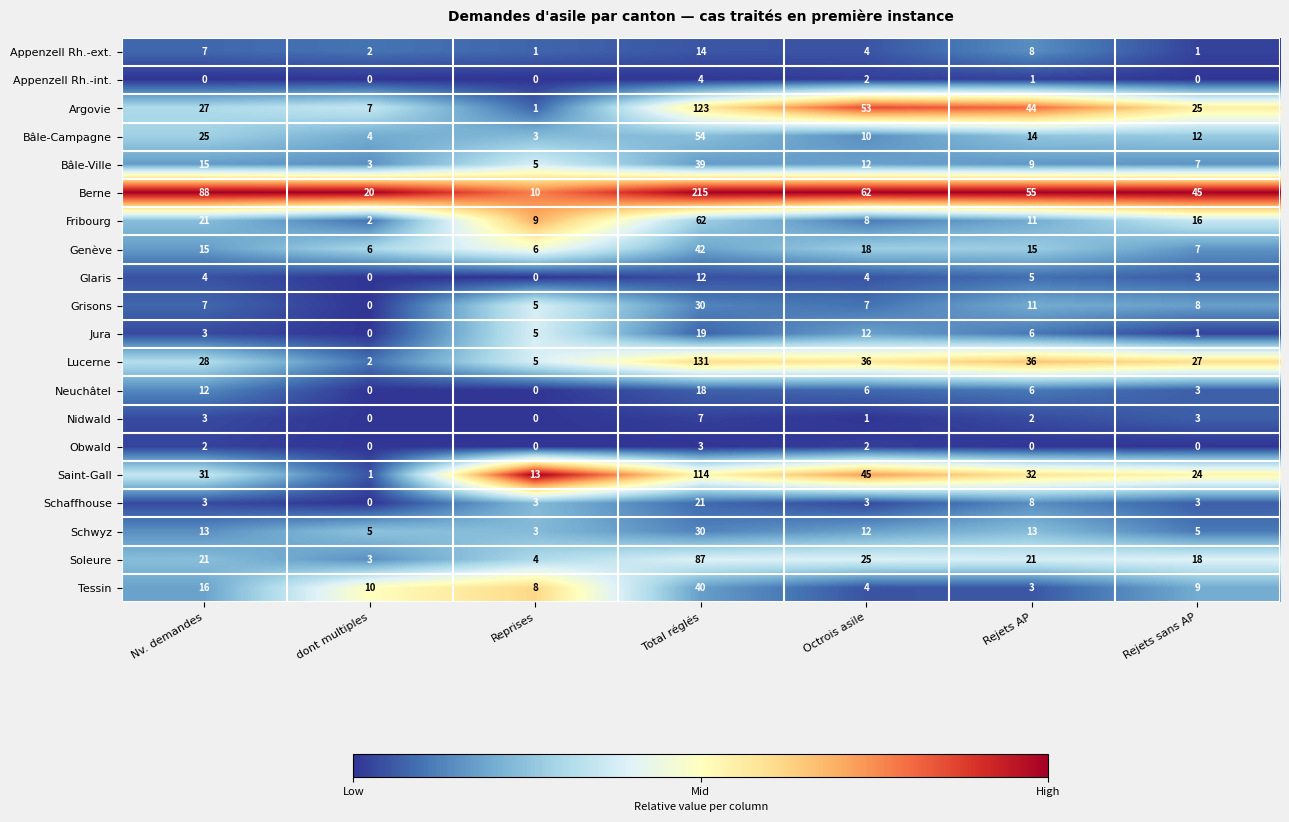

What is the maximum value for Berne?

215